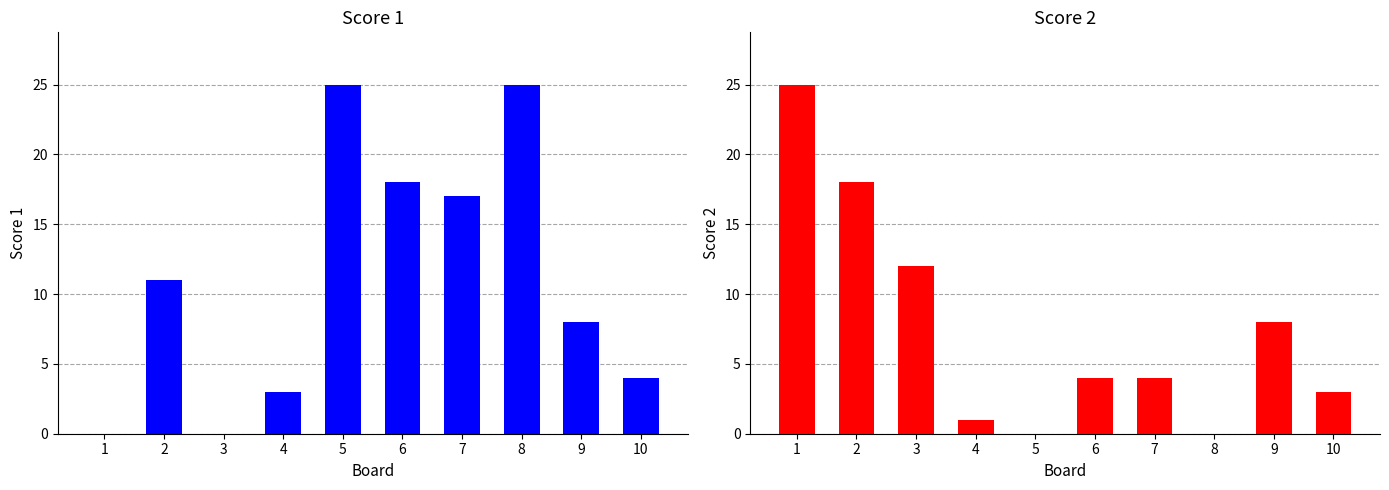

Does the chart contain any negative values?

No